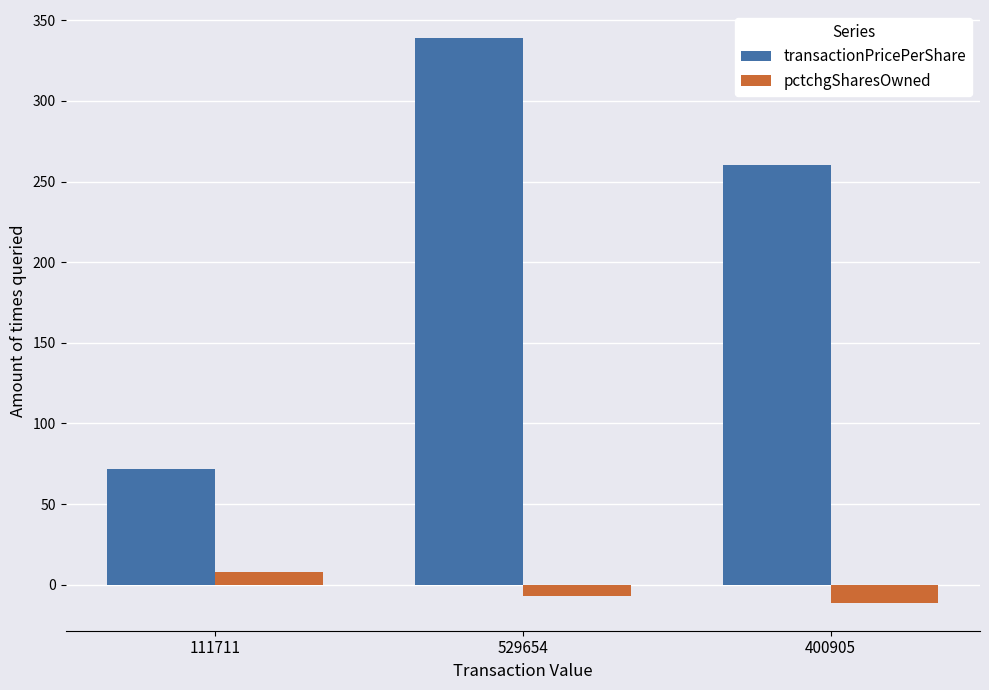

What is the label of the 1st bar from the left?

111711